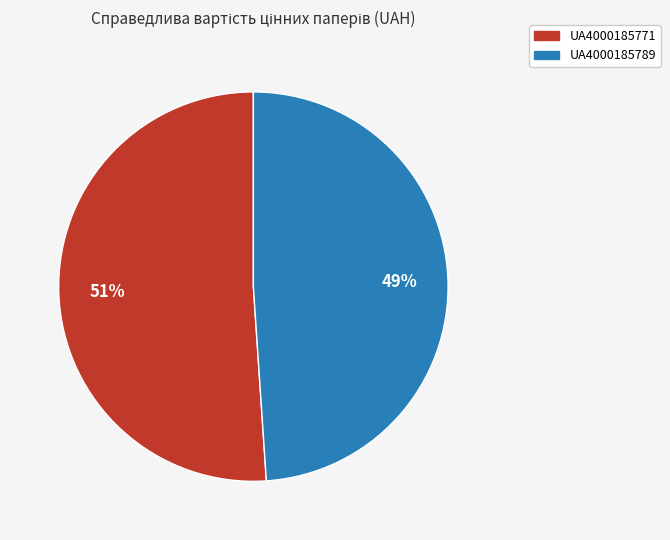

Which slice is the largest?

UA4000185771